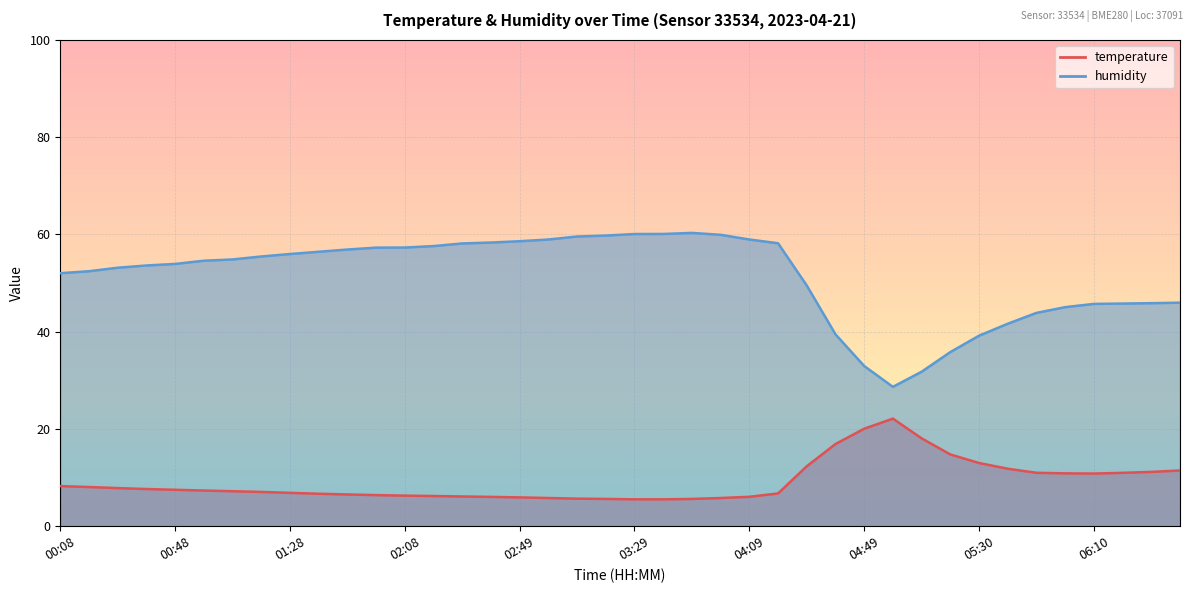

What is the maximum value shown in the chart?

60.3